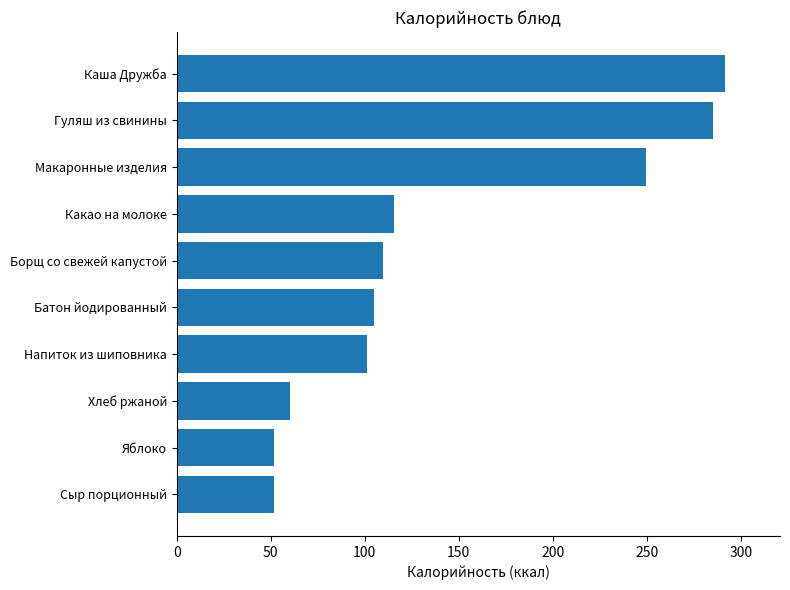

Is it true that the value at Яблоко is 51.7?

True